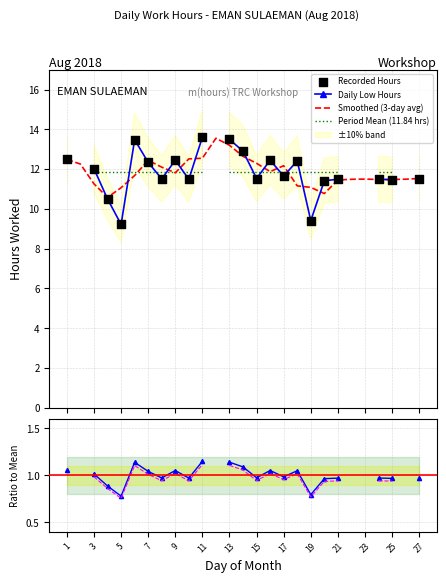

Which series has the largest Y range (max minus min)?

Daily Low Hours